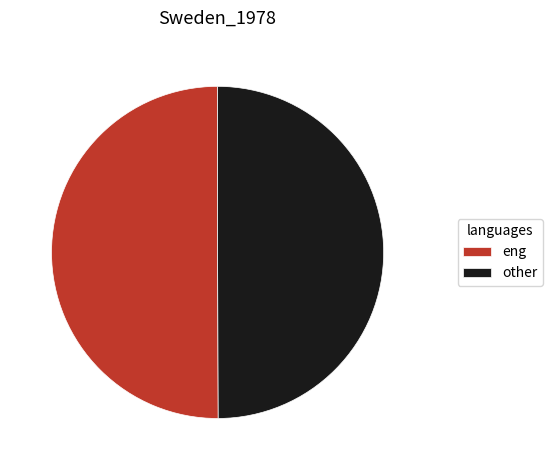

Combined, do other and eng account for over 50%?

Yes